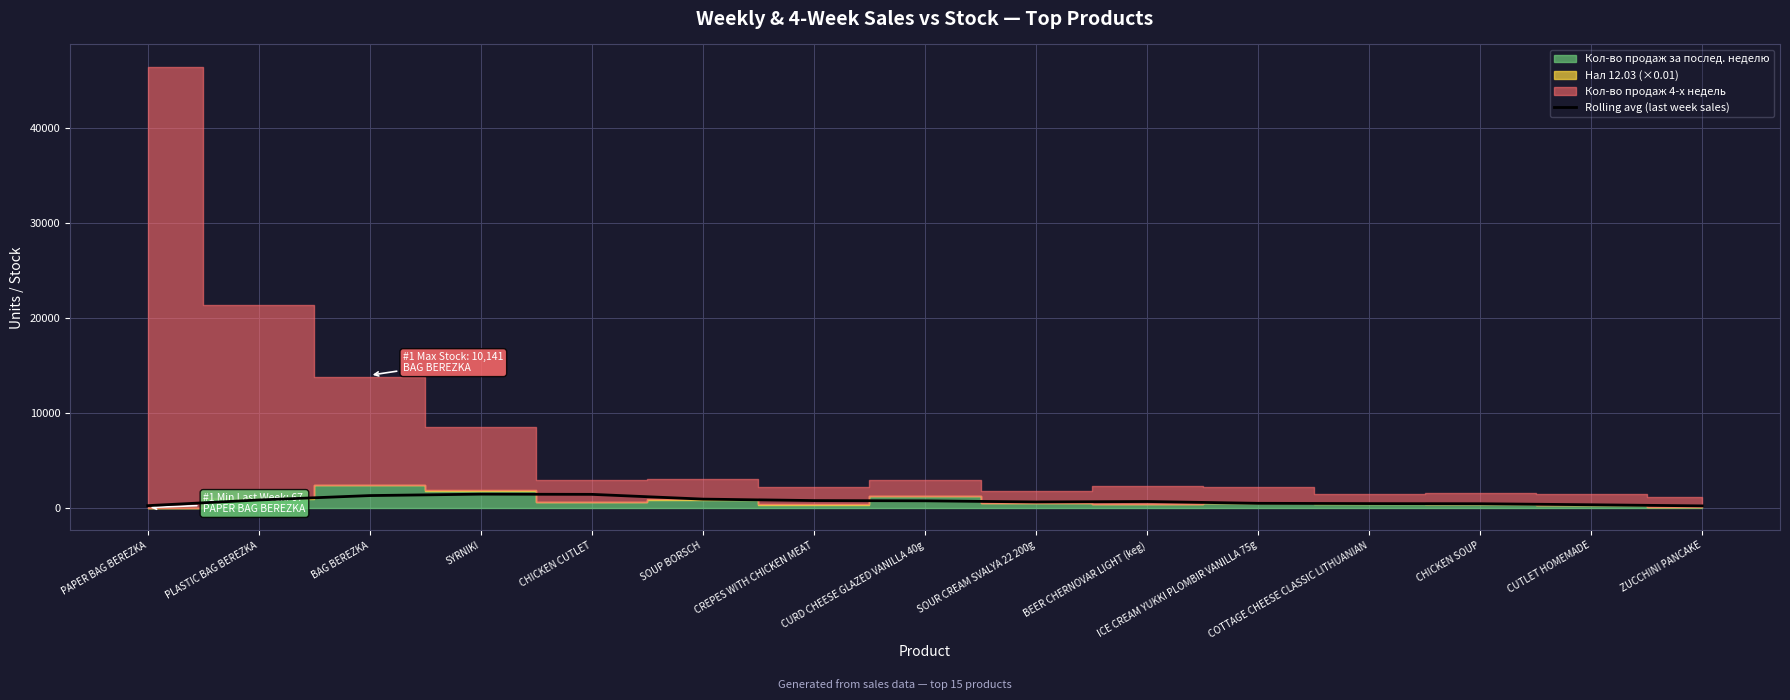

What is the highest value of the Rolling avg (last week sales) series?

1476.0